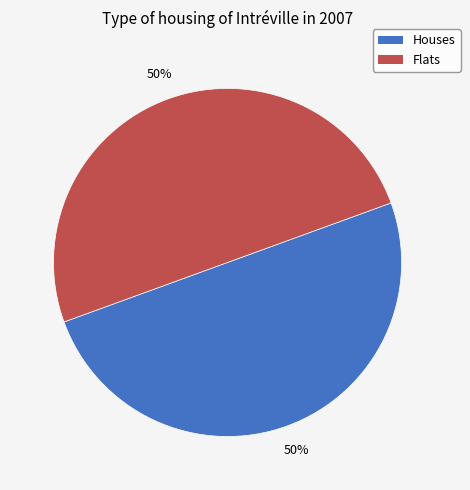

To the nearest percent, what is the average slice percentage?

50%